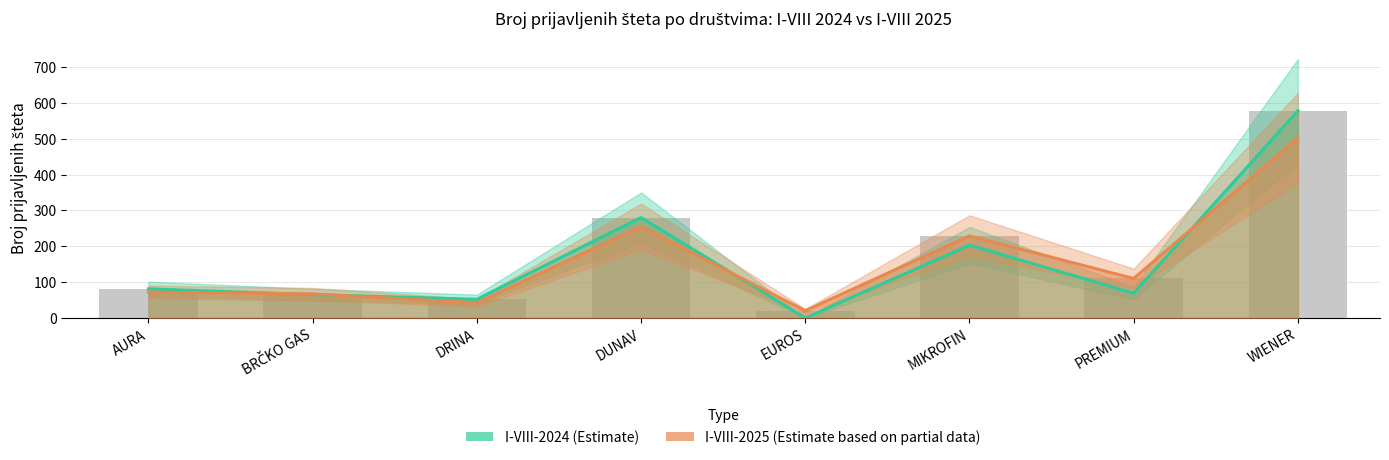

At which label does I-VIII-2024 first exceed 81?

DUNAV